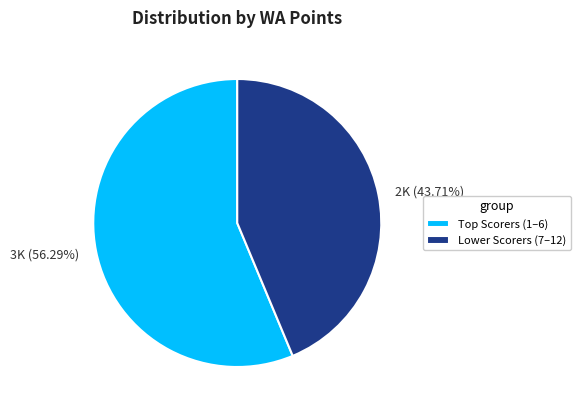

Does 2K (43.71%) account for over 50% of the chart?

No